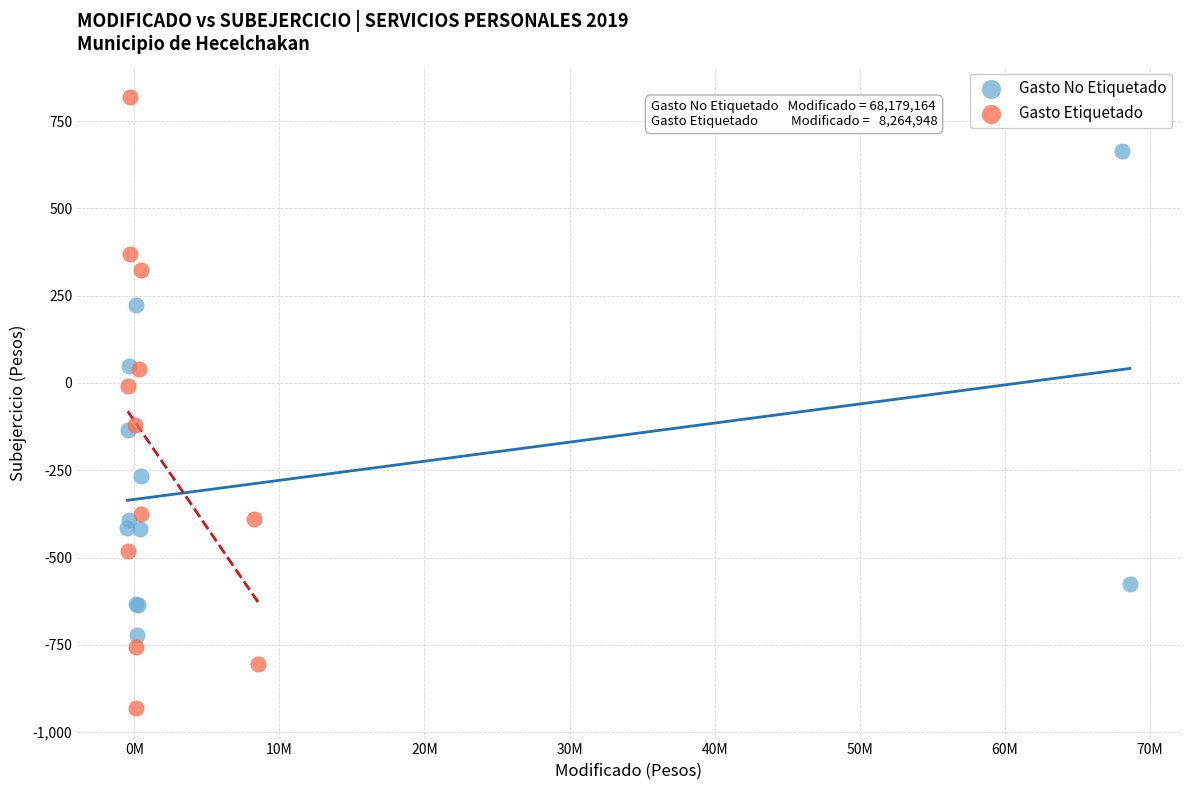

Which series contains the lowest Y value?

Gasto Etiquetado